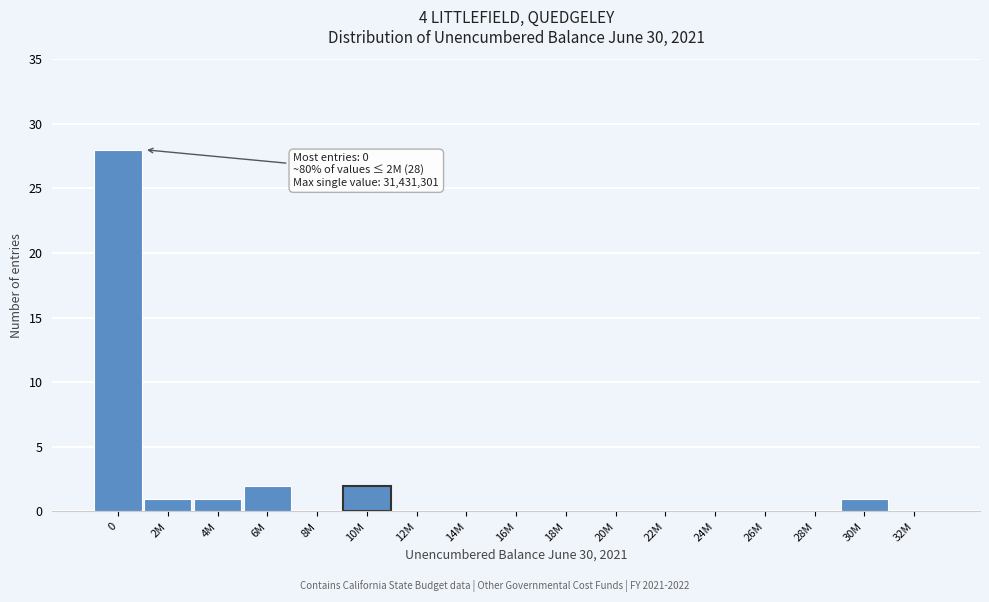

Reading right to left, extract all data points from this chart.

32M=0	30M=1	28M=0	26M=0	24M=0	22M=0	20M=0	18M=0	16M=0	14M=0	12M=0	10M=2	8M=0	6M=2	4M=1	2M=1	0=28